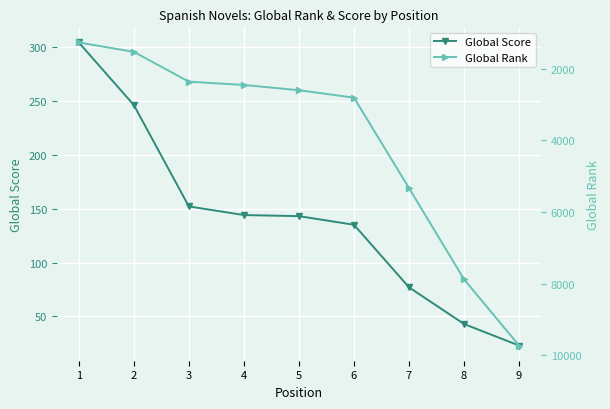

True or false: Global Score and Global Rank cross at least once.

False